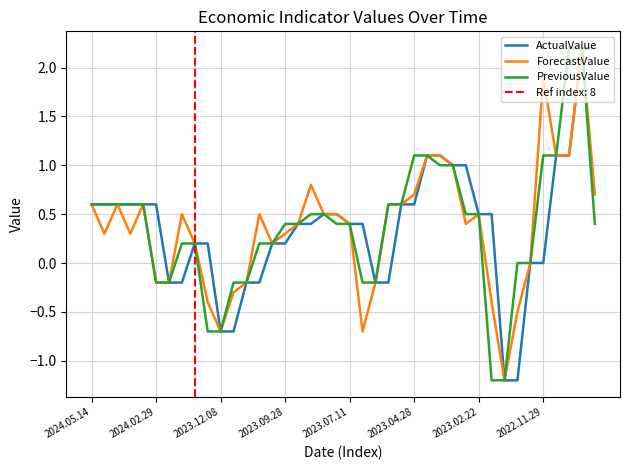

What is the highest value of the ActualValue series?

2.2